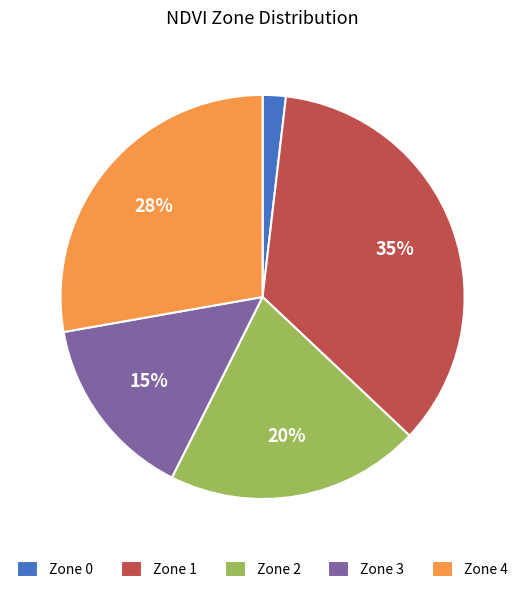

To the nearest percent, what is the difference between the Zone 4 and Zone 1 slice percentages?

7%